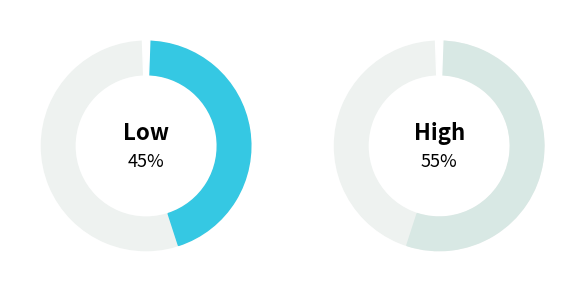

Is it true that 21528.25 is 3% of the pie?

True